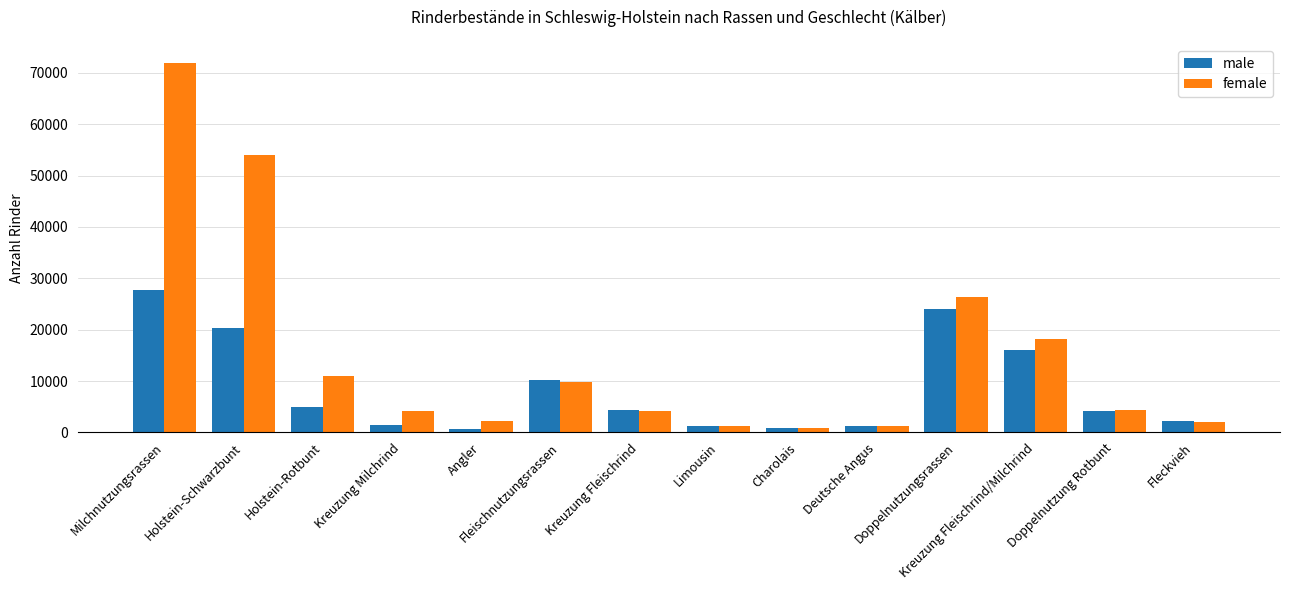

What is the sum of the female values at Kreuzung Fleischrind and Charolais?

4963